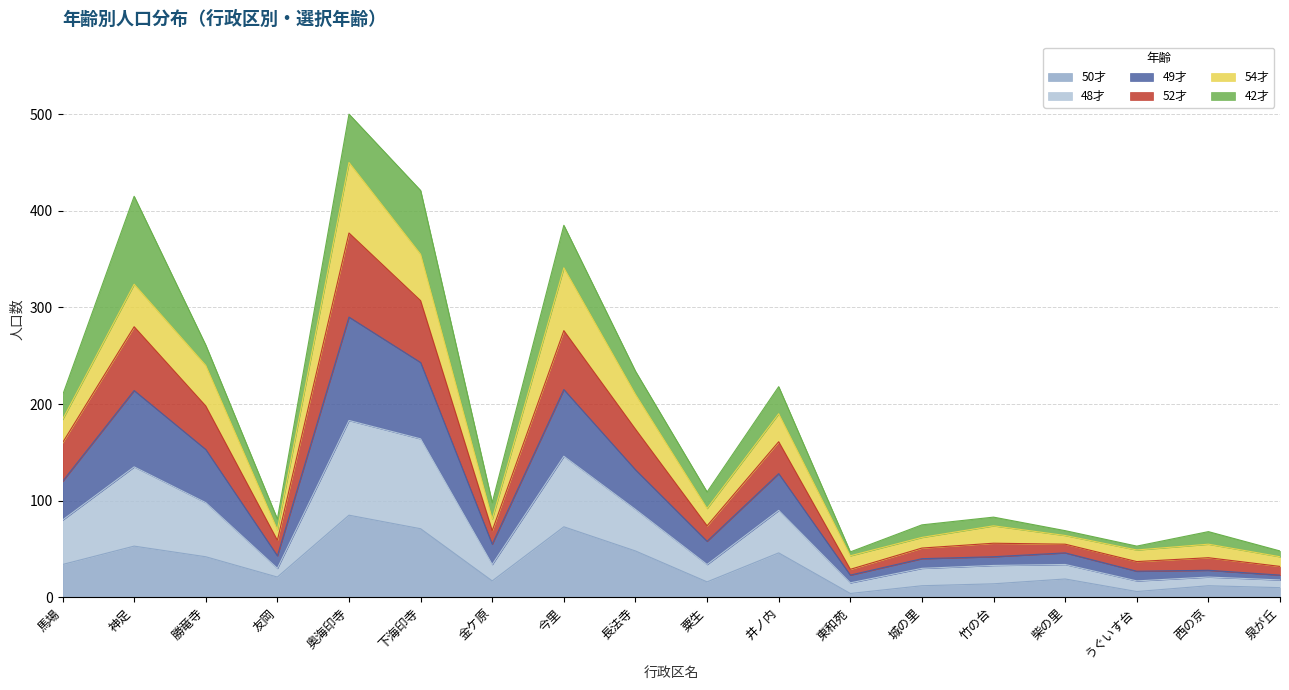

What is the total value across all series at 馬場?

209